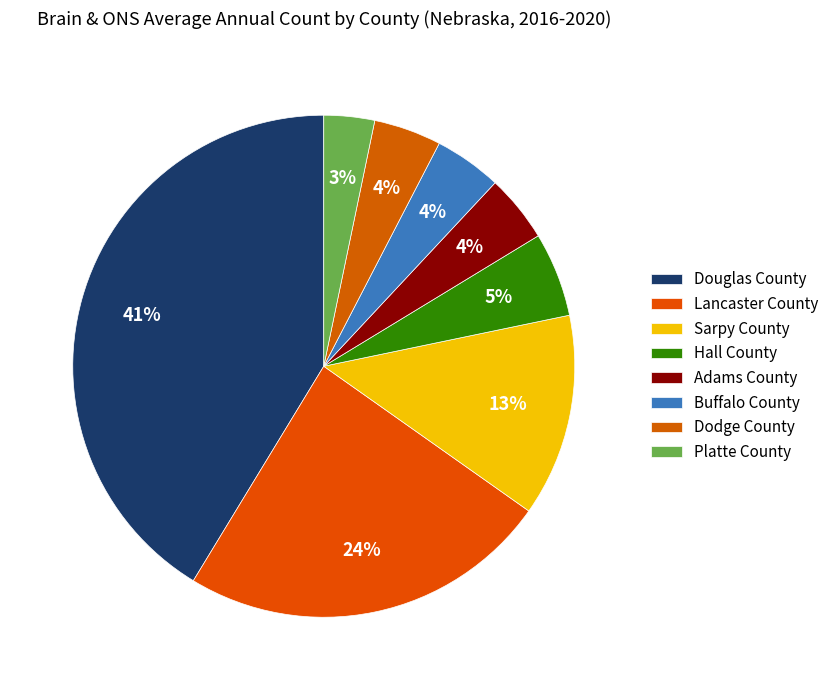

How many segments does this pie chart have?

8